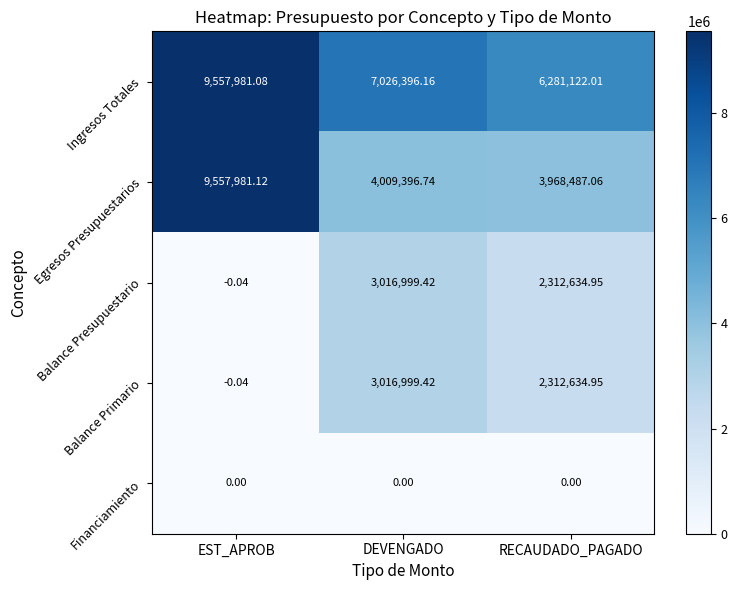

Which series has the largest total across all categories?

Ingresos Totales